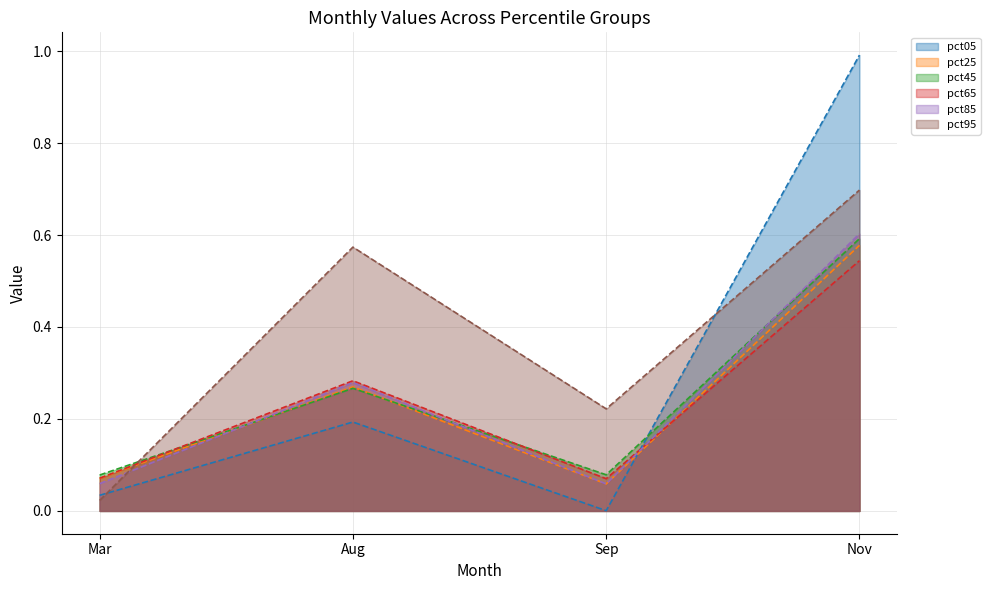

Rank the series by their maximum value, from highest to lowest.

pct05, pct95, pct85, pct45, pct25, pct65